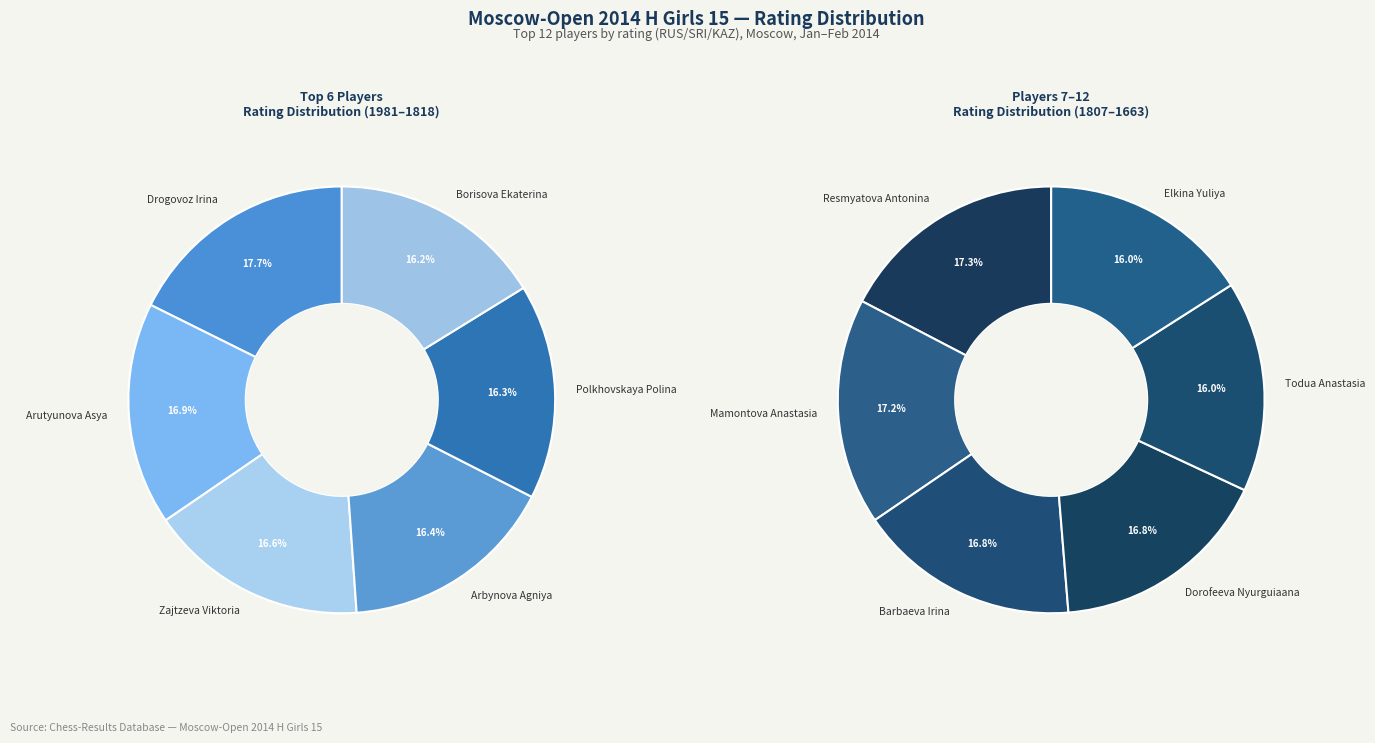

How many segments does this pie chart have?

12